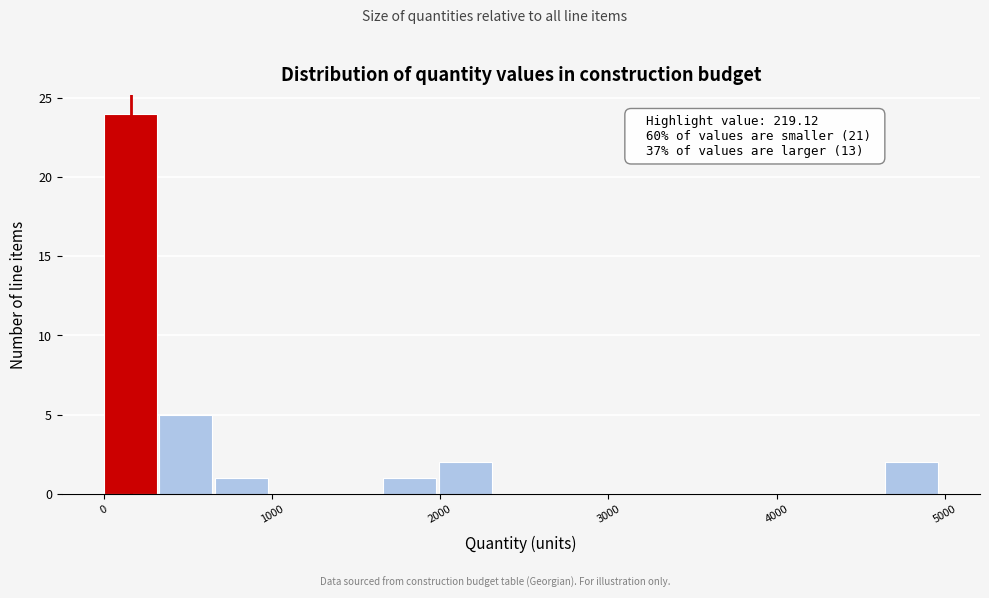

Around what value on the x-axis is the tallest bar? Give the approximate position of its centre, as read against the axis.

200